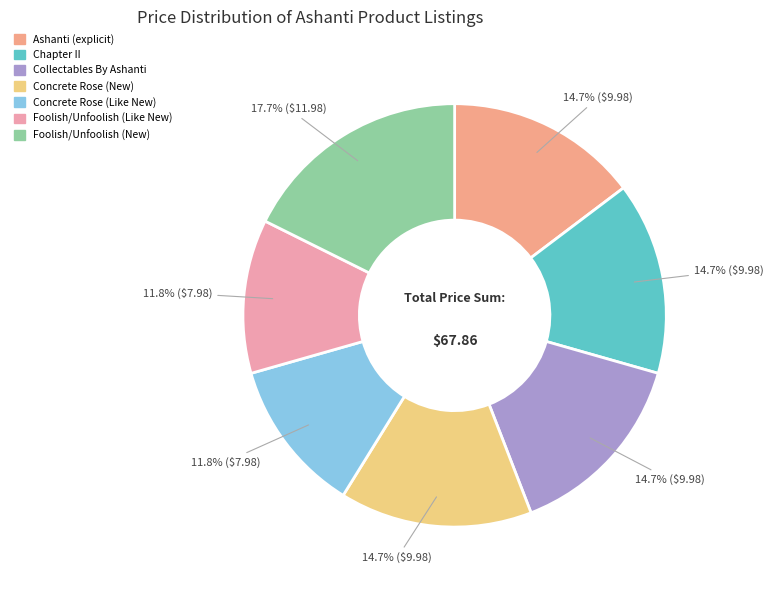

Do Ashanti (explicit) and Foolish/Unfoolish (Like New) together represent more than half of the pie?

No